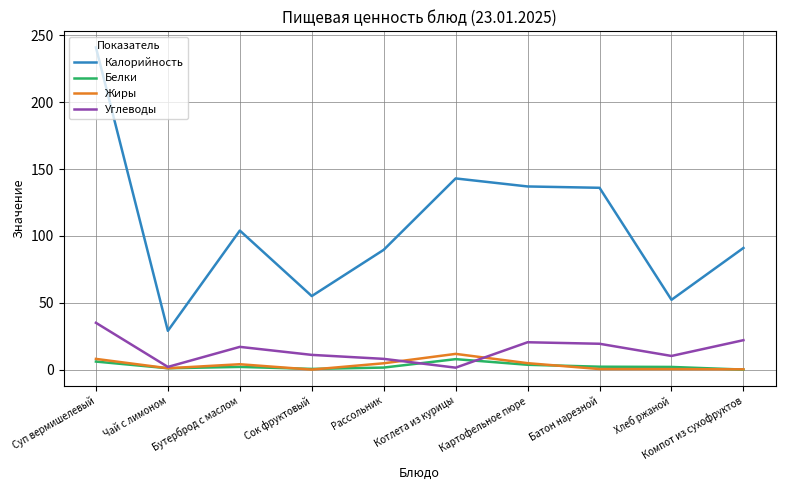

What is the total value across all series at Бутерброд с маслом?

127.0